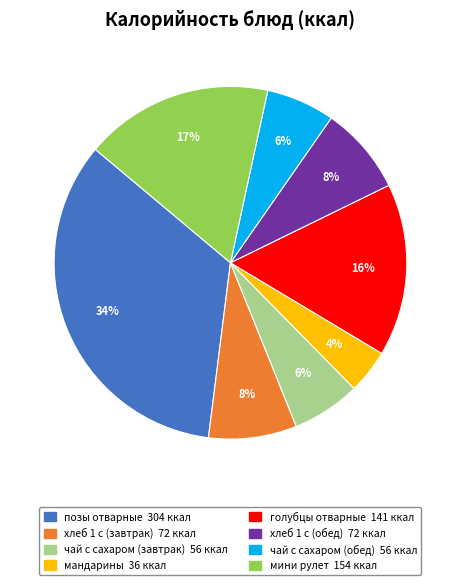

Is the sum of чай с сахаром (обед) and голубцы отварные greater than half?

No